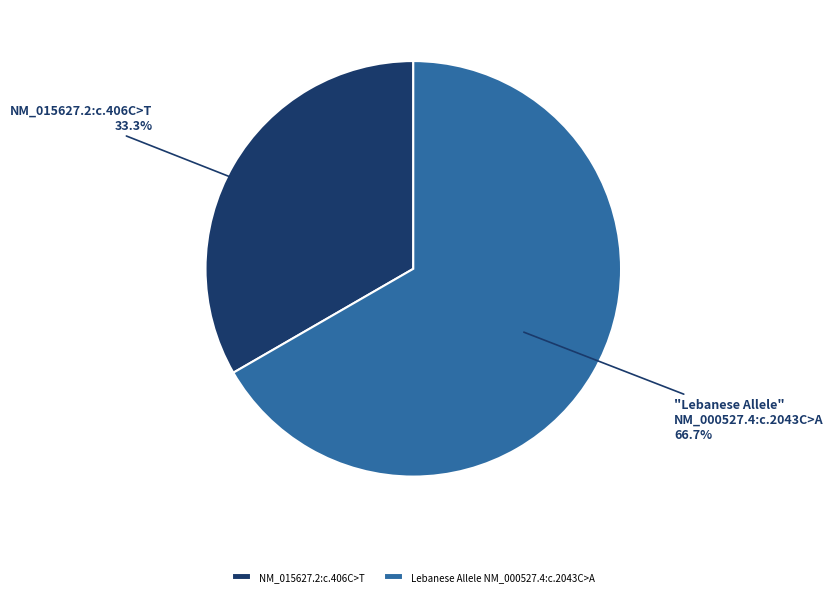

What percentage is the NM_015627.2:c.406C>T slice, to the nearest percent?

33%